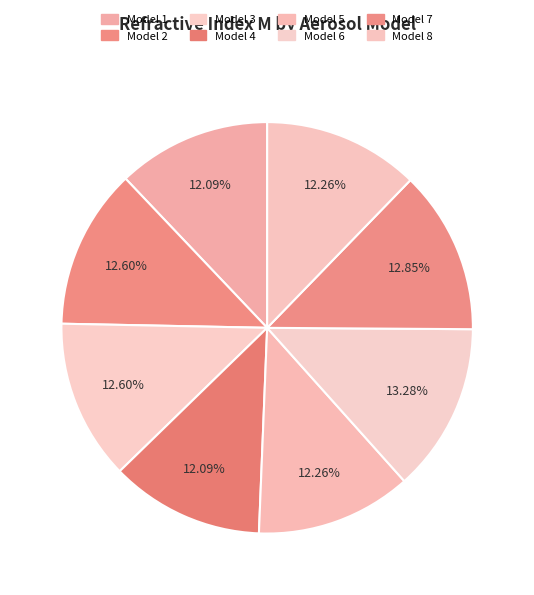

Is there a majority slice in this chart?

No